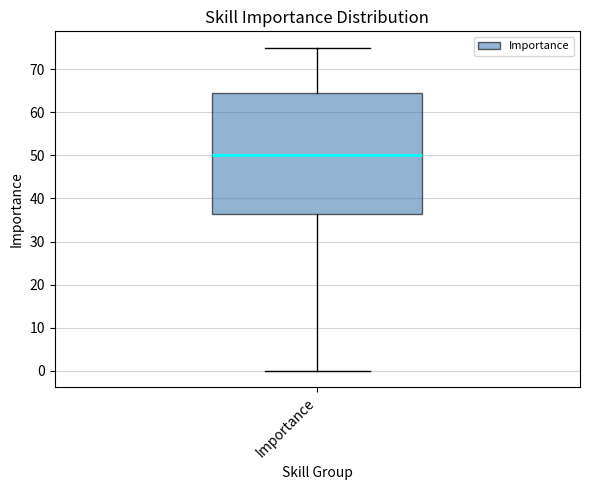

Where is the lower edge of the box for Importance on the y-axis? The values are not printed on the chart, so give them approximately, as read against the axis.

37